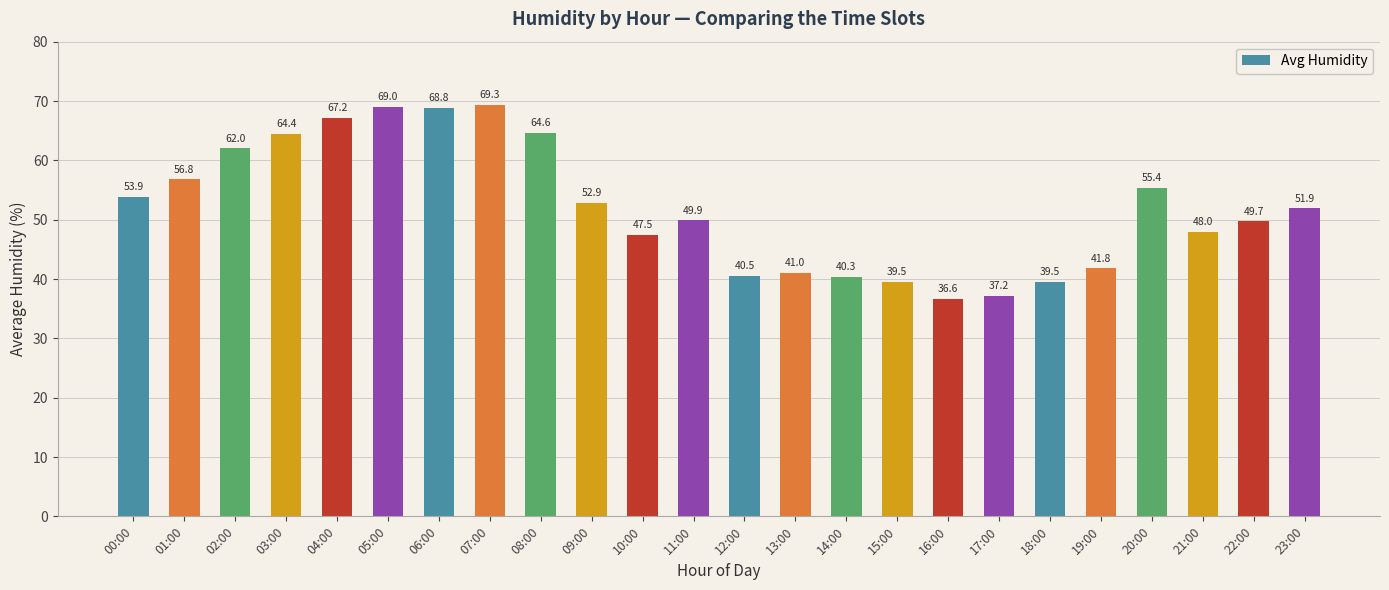

What is the difference between the values at 23:00 and 16:00?

15.3